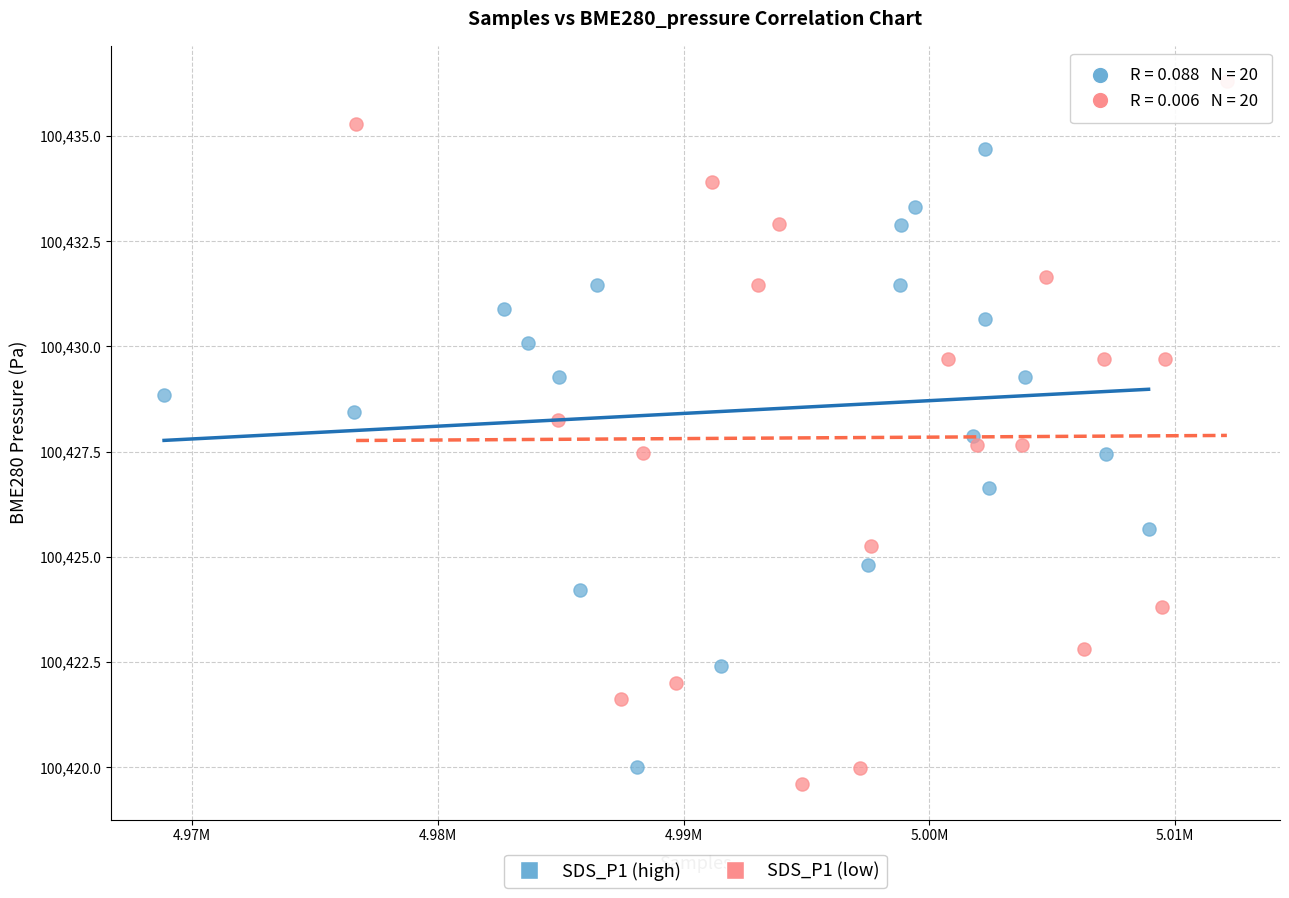

Which series has the largest Y range (max minus min)?

SDS_P1 (low)